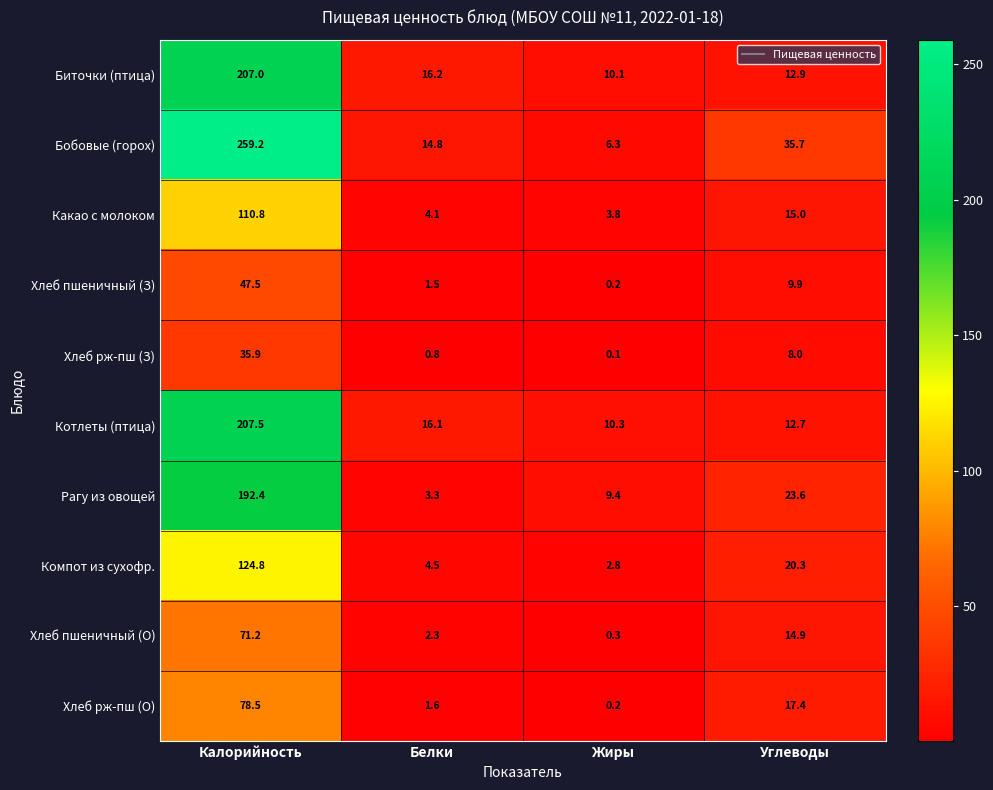

Which series changed the most between Калорийность and Углеводы?

Бобовые (горох)